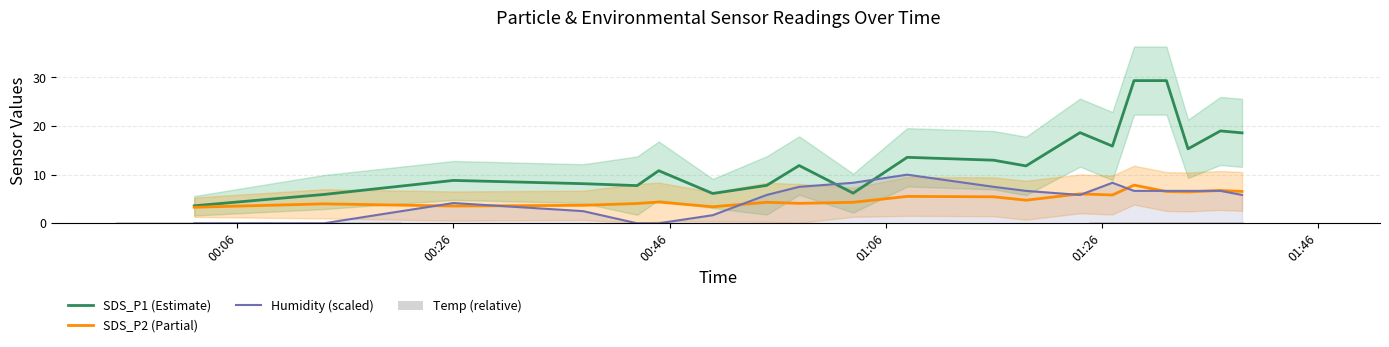

Reading left to right, list all the values displayed in this chart.

SDS_P1 (Estimate): 3.6	5.9	8.8	8.2	7.8	10.8	6.1	7.8	11.9	6.2	13.6	13.0	11.8	18.6	15.9	29.4	29.4	15.3	19.0	18.6
SDS_P2 (Partial): 3.3	4.0	3.5	3.7	4.1	4.4	3.4	4.3	4.1	4.3	5.5	5.5	4.8	6.0	5.8	7.8	6.5	6.5	6.8	6.5
Humidity (scaled): 0.0	0.0	4.2	2.5	0.0	0.0	1.7	5.8	7.5	8.3	10.0	7.5	6.7	5.8	8.3	6.7	6.7	6.7	6.7	5.8
Temp (relative): 0.2	0.3	0.1	0.1	0.1	0.1	0.0	0.0	0.0	0.0	0.0	0.1	0.1	0.1	0.1	0.1	0.2	0.1	0.1	0.1